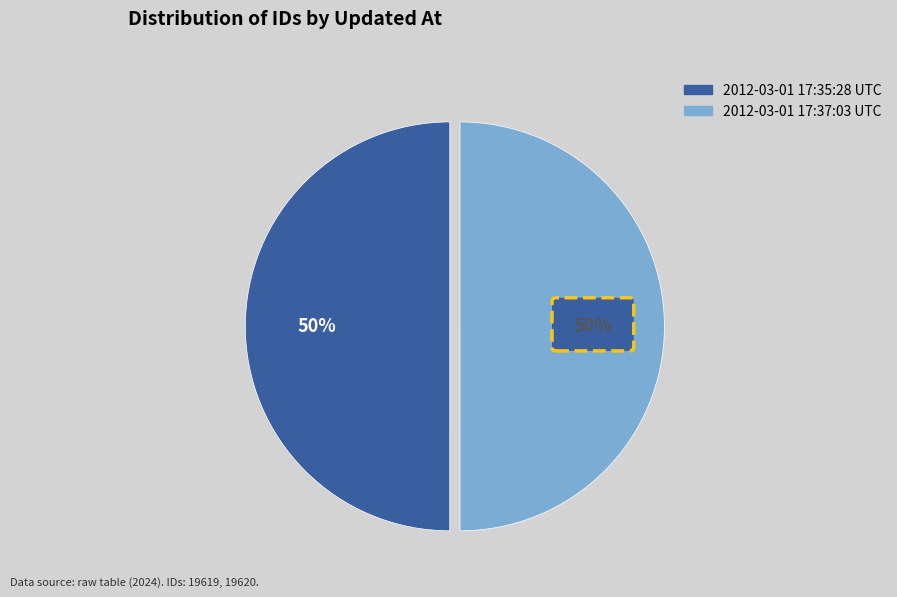

What percentage is the 2012-03-01 17:37:03 UTC slice, to the nearest percent?

50%